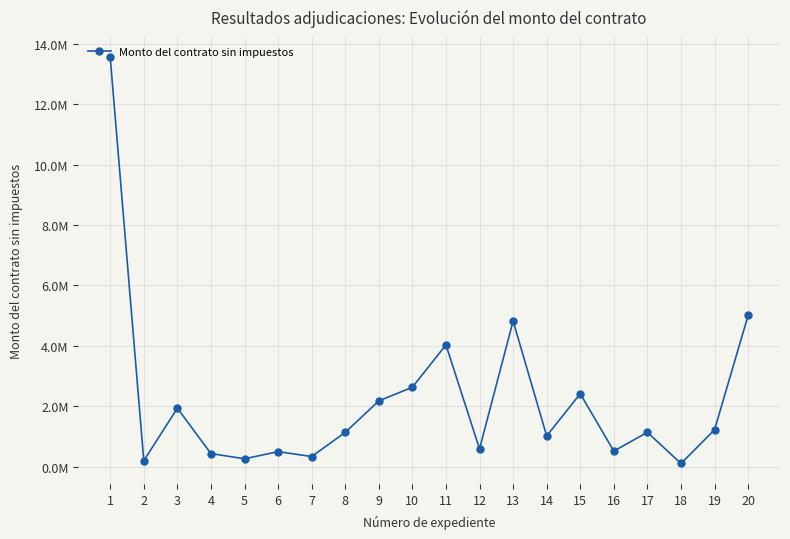

Reading left to right, list all the values displayed in this chart.

13555551.6	196409.8	1934467.0	431448.2	259327.6	495431.2	334513.0	1133235.2	2176862.0	2628554.9	4031736.3	587591.4	4821720.6	1016951.3	2413730.5	515221.5	1135278.7	103448.0	1219738.3	5005974.6